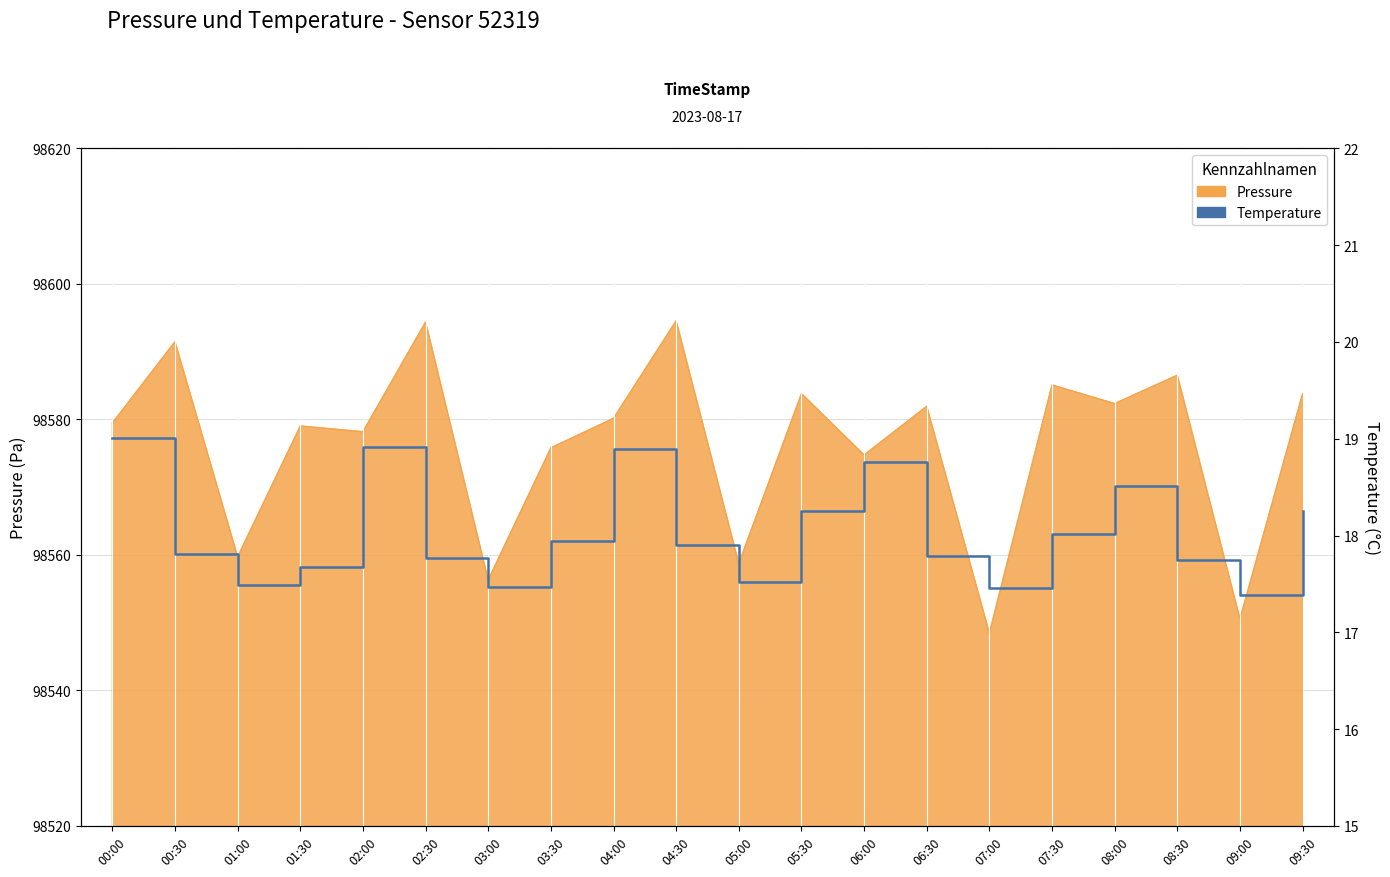

What is the label of the 13th point from the right?

03:30